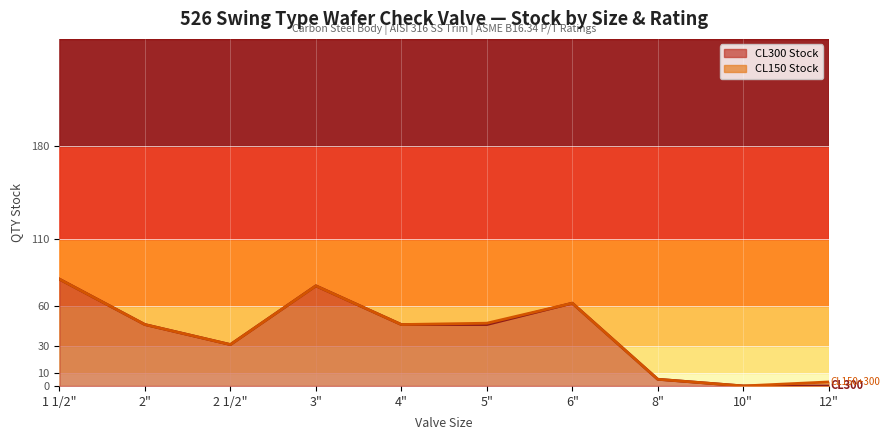

What is the sum of all values?

391